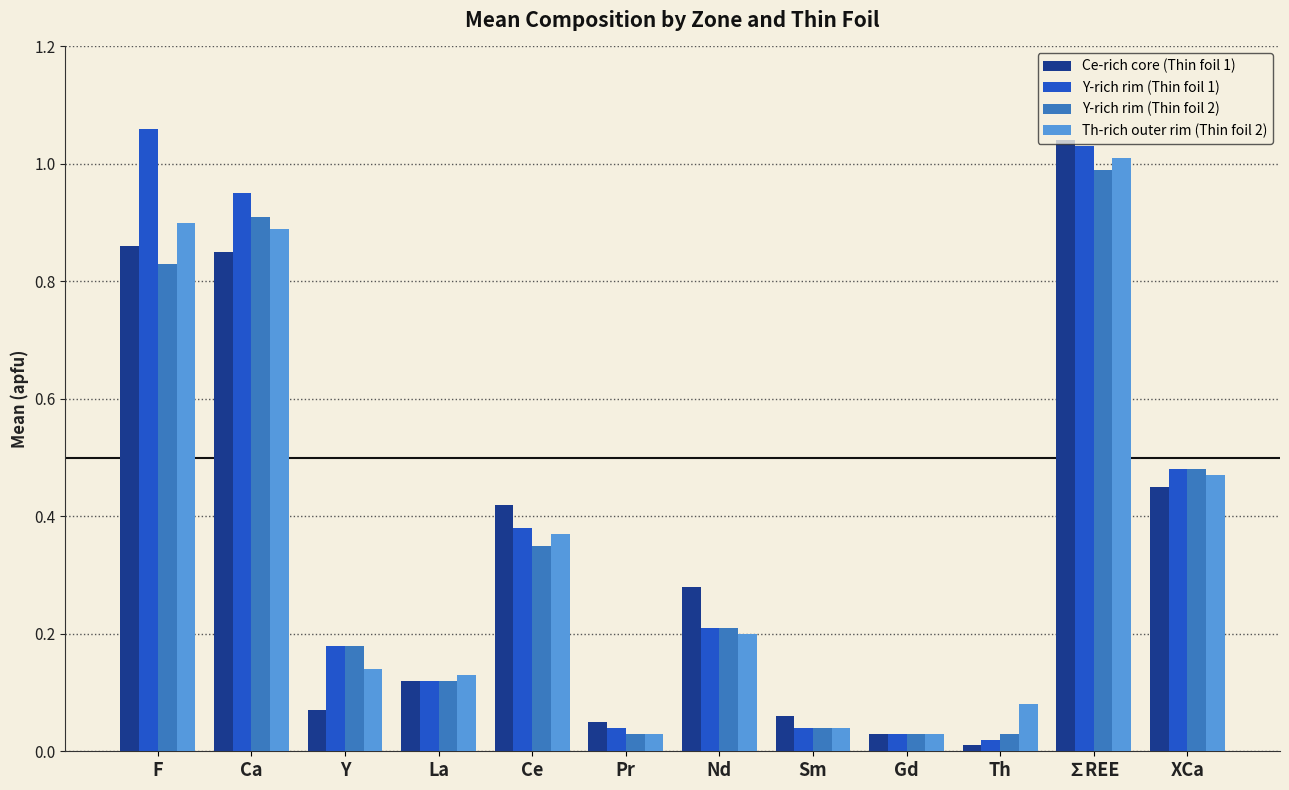

What is the sum of the Th-rich outer rim (Thin foil 2) values at Ca and F?

1.8